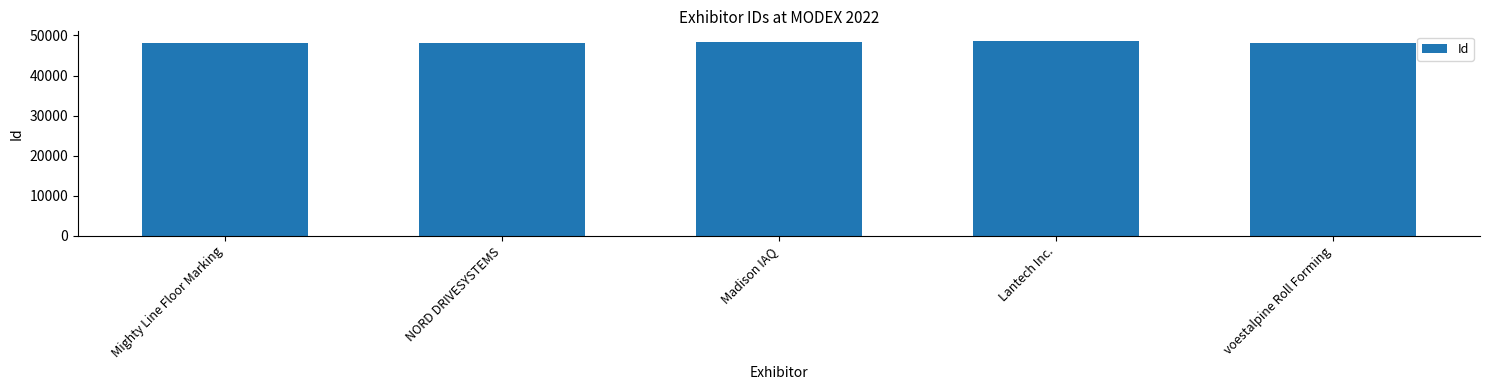

How many data points are less than 48180?

2